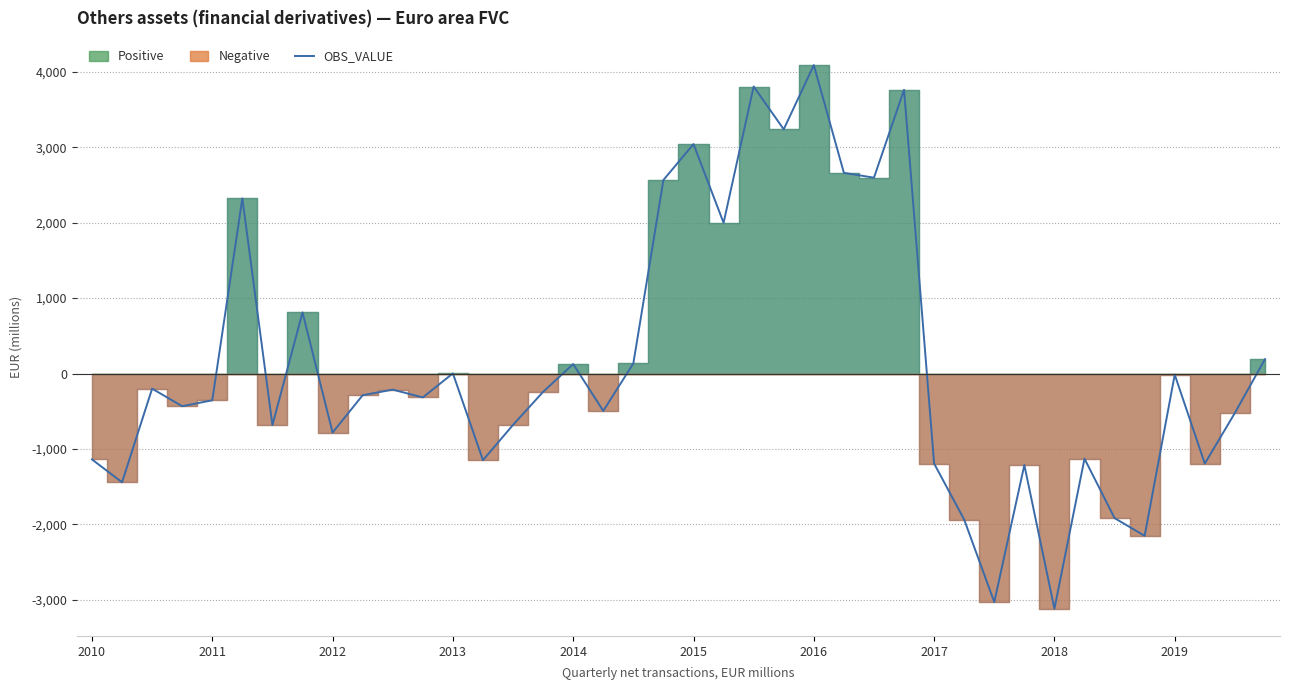

How many values are below -287?

20